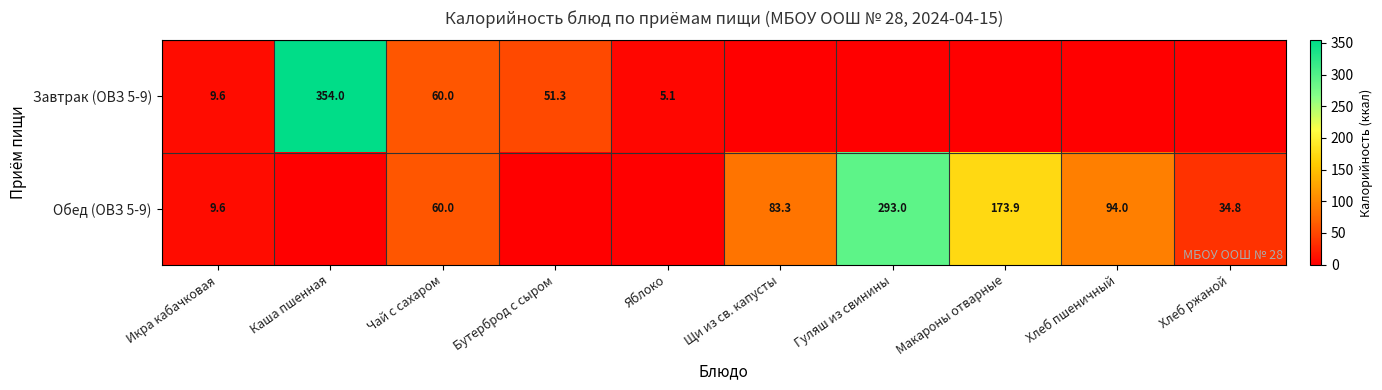

What is the total value across all series at Икра кабачковая?

19.2